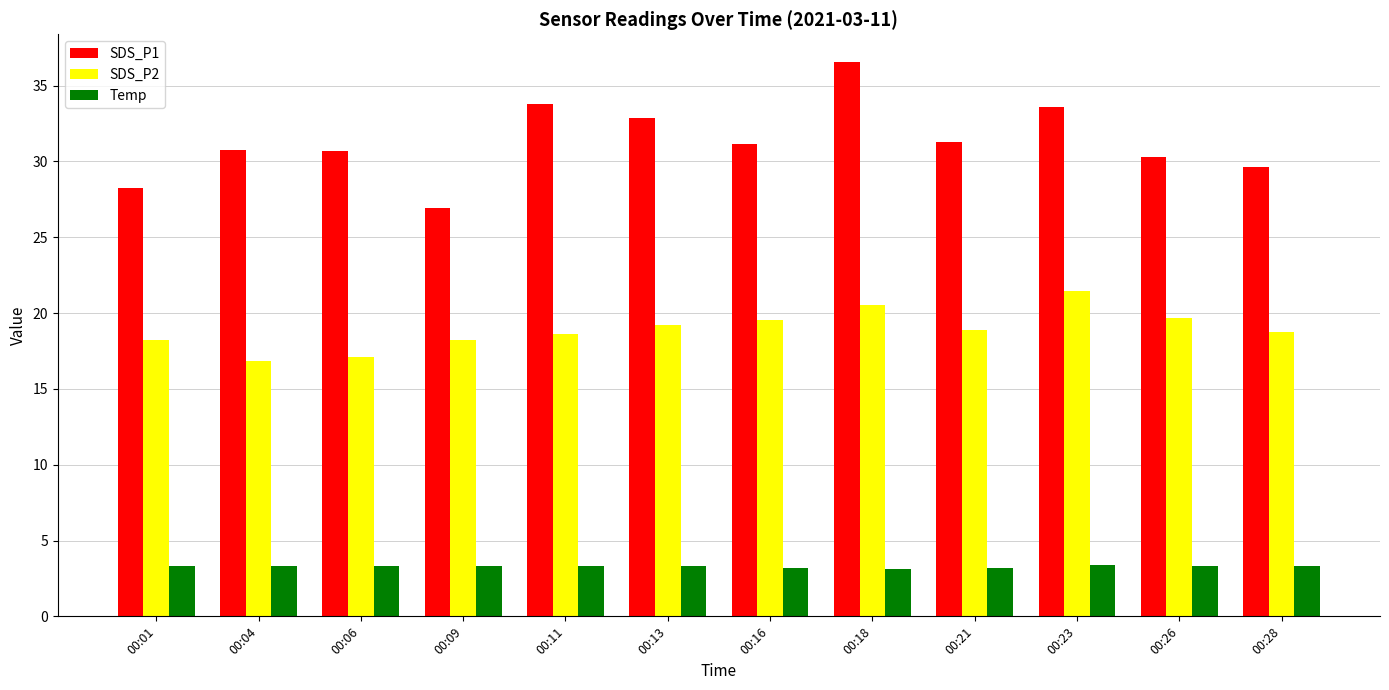

What is the sum of the Temp values at 00:04 and 00:18?

6.4